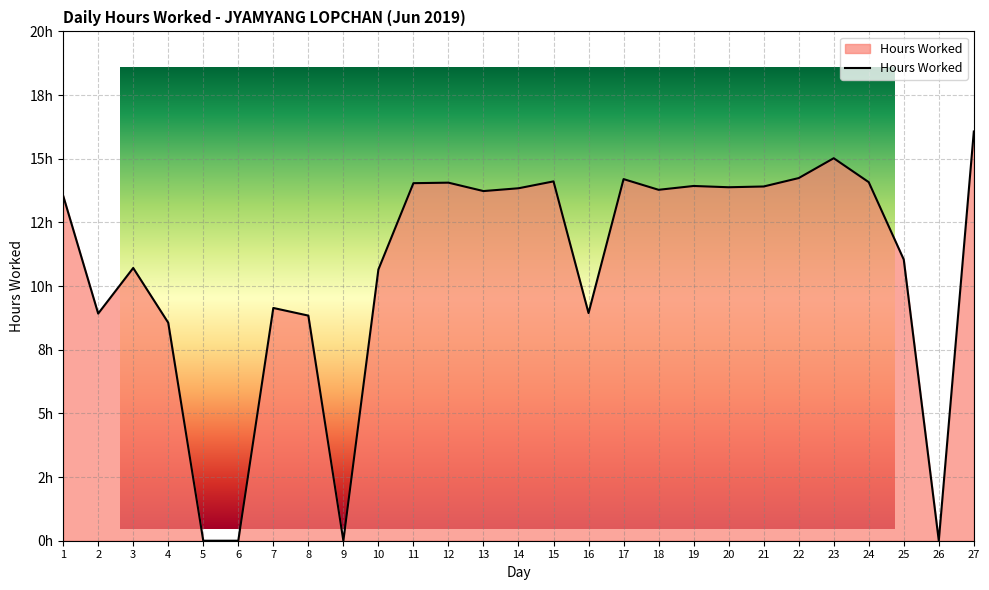

Approximately how many times larger is the value at 25 compared to 3?

1.0